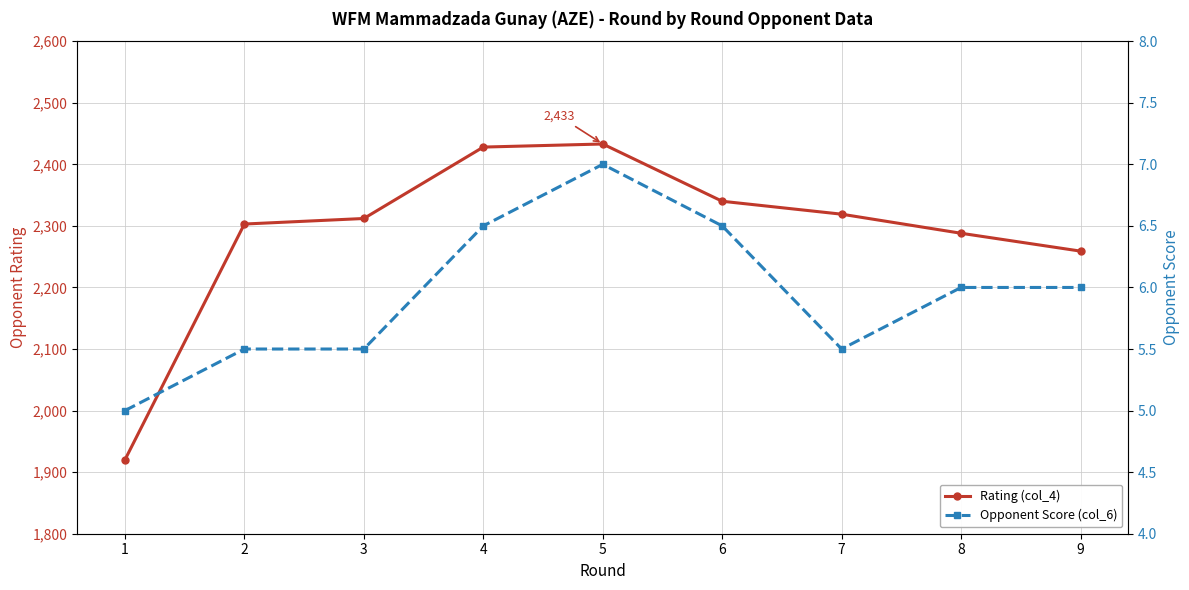

What is the sum of the Opponent Score (col_6) values at 9 and 2?

11.5